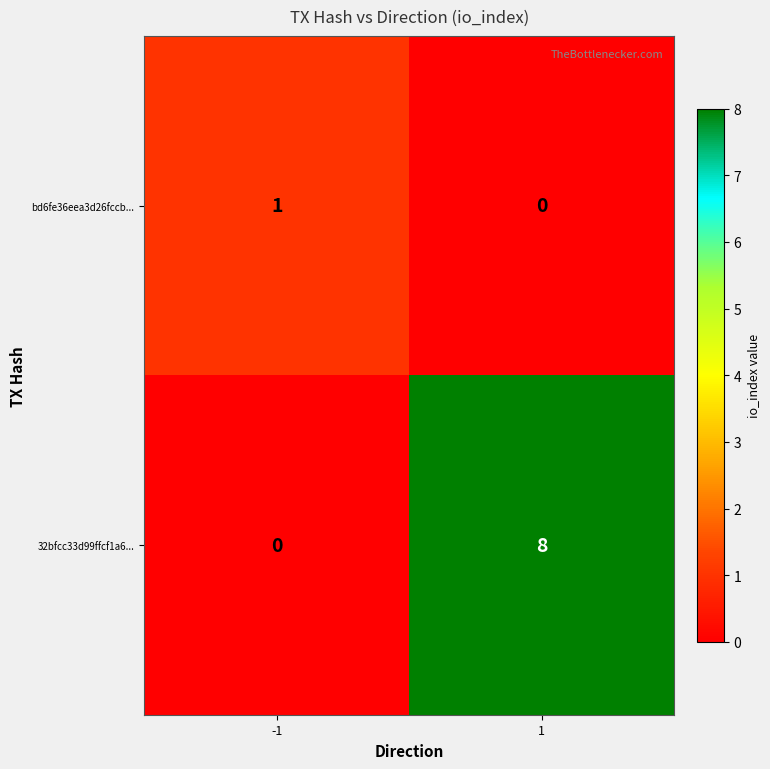

Rank the series at -1 from lowest to highest value.

32bfcc33d99ffcf1a6..., bd6fe36eea3d26fccb...